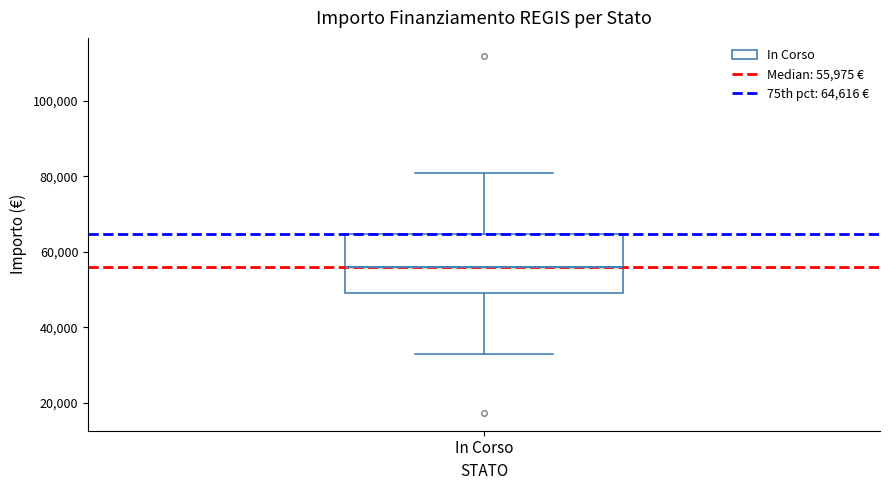

Read this box plot against the y-axis: the position of the median line, the range covered by the box, and the ends of both whiskers. The values are not printed on the chart, so give them approximately, as read against the axis.

median 56000, box 50000 to 64000, whiskers 32000 to 80000